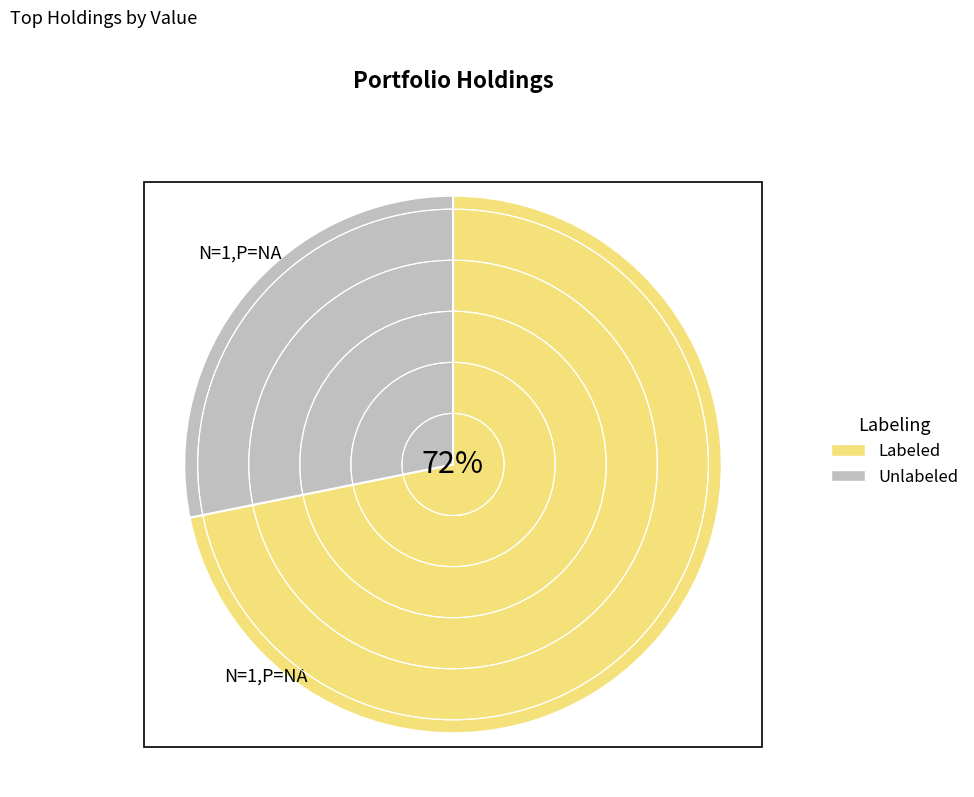

To the nearest percent, what portion does Unlabeled represent?

28%